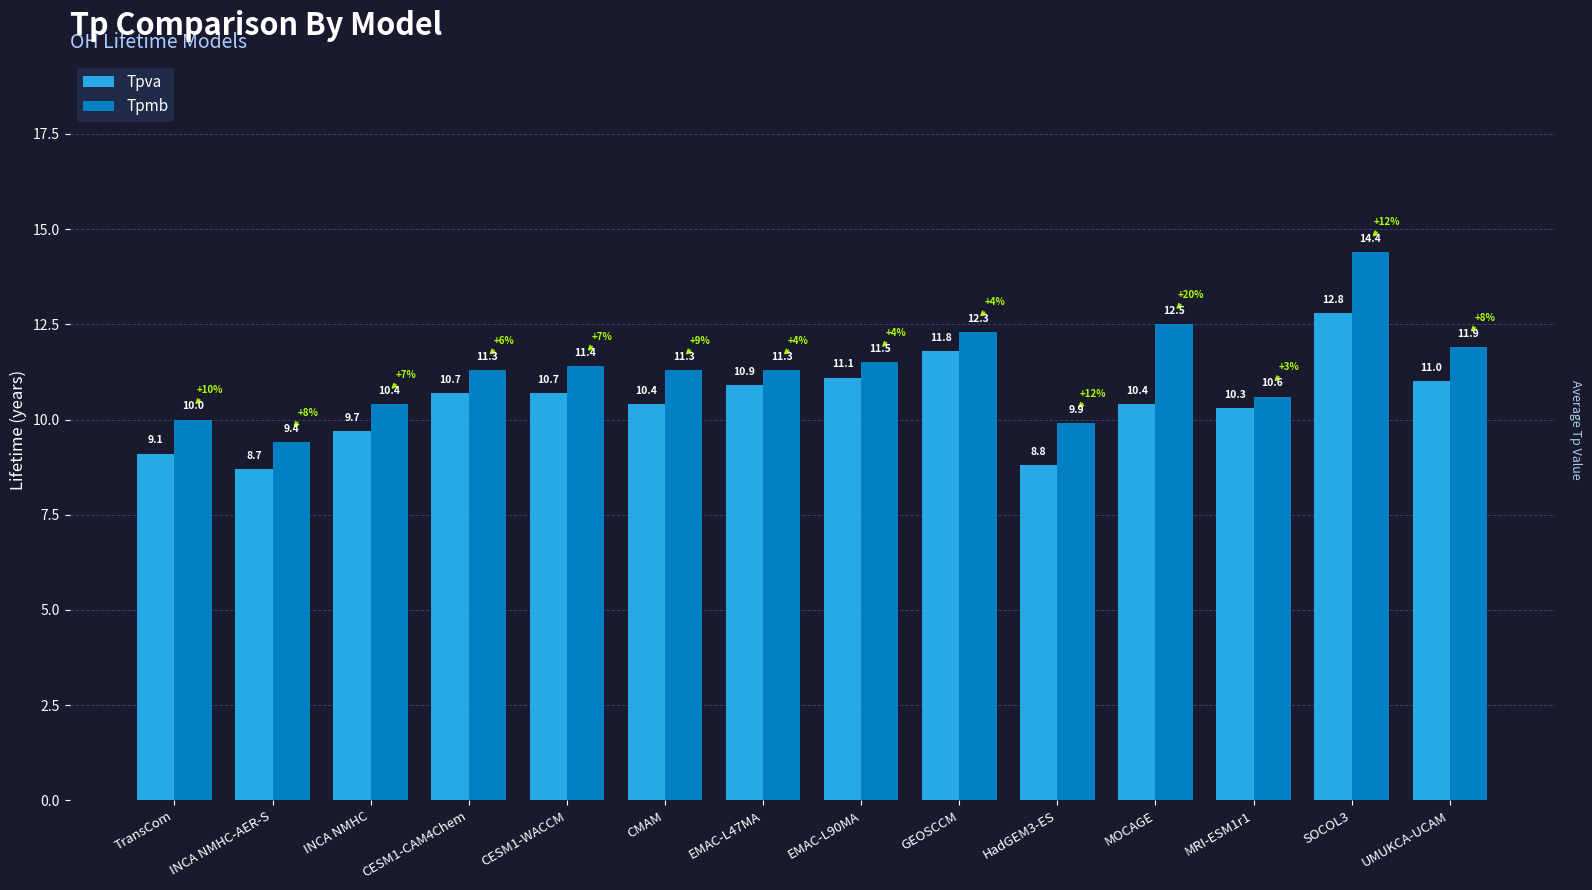

Which series has the largest total across all categories?

Tpmb